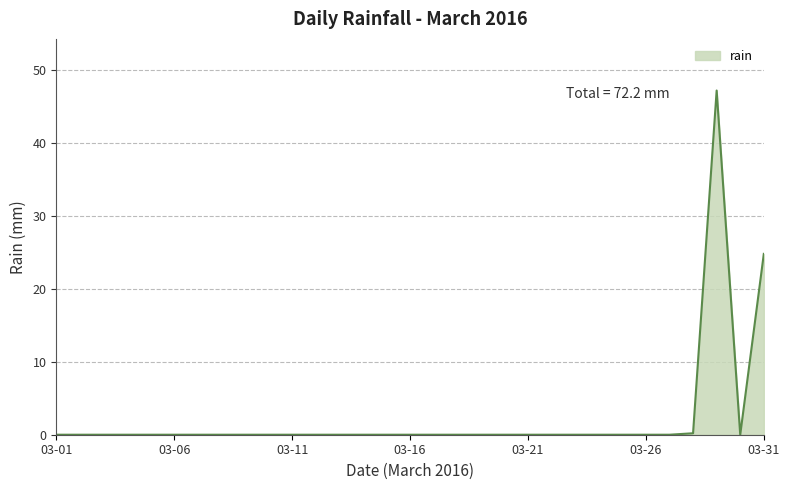

Does the chart display data point markers on the line(s)?

No